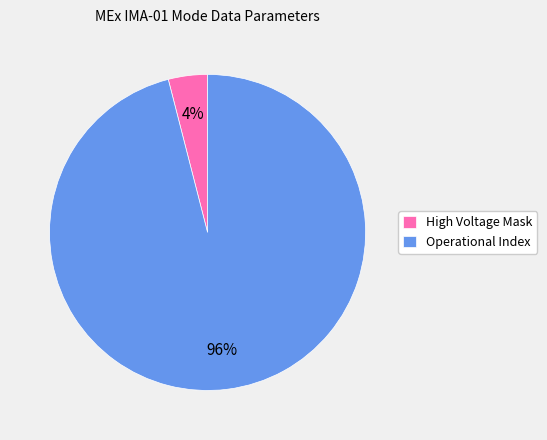

Rank the categories by value from lowest to highest.

High Voltage Mask, Operational Index